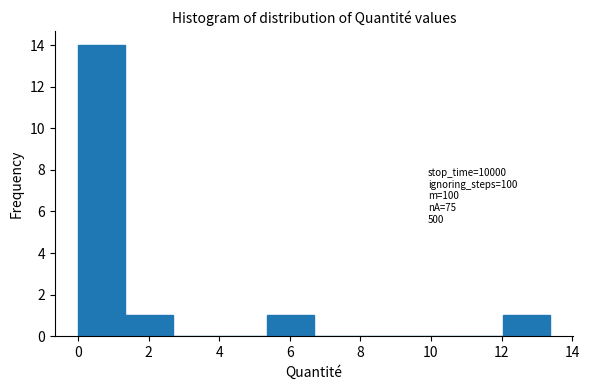

Over which range of the x-axis is the bar tallest?

0.0 to 1.4